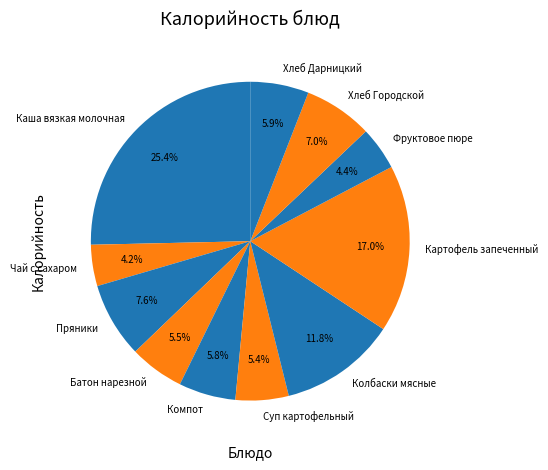

What is the largest slice in the pie chart?

Каша вязкая молочная